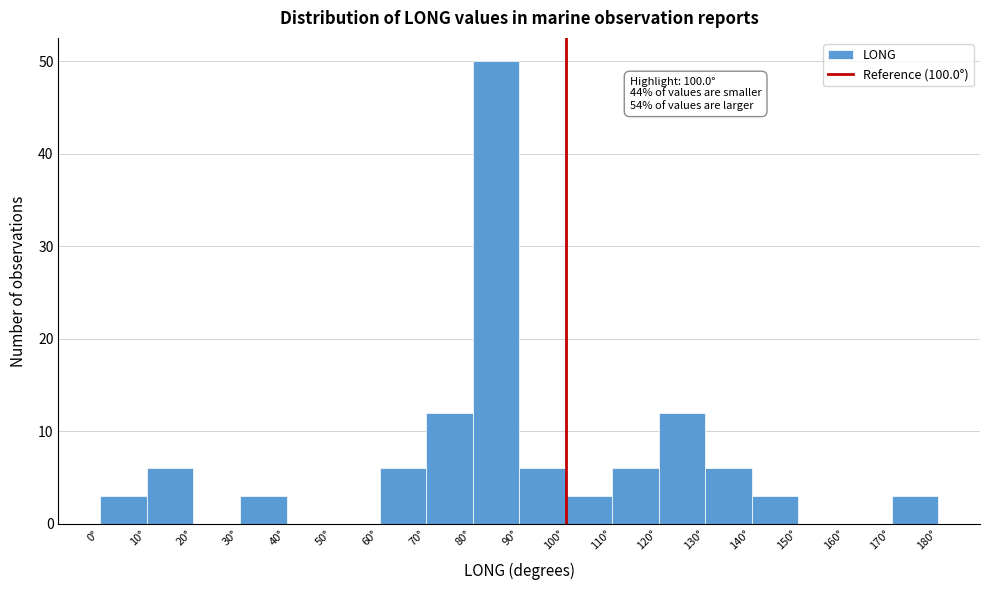

Over which range of the x-axis is the bar tallest?

80 to 90